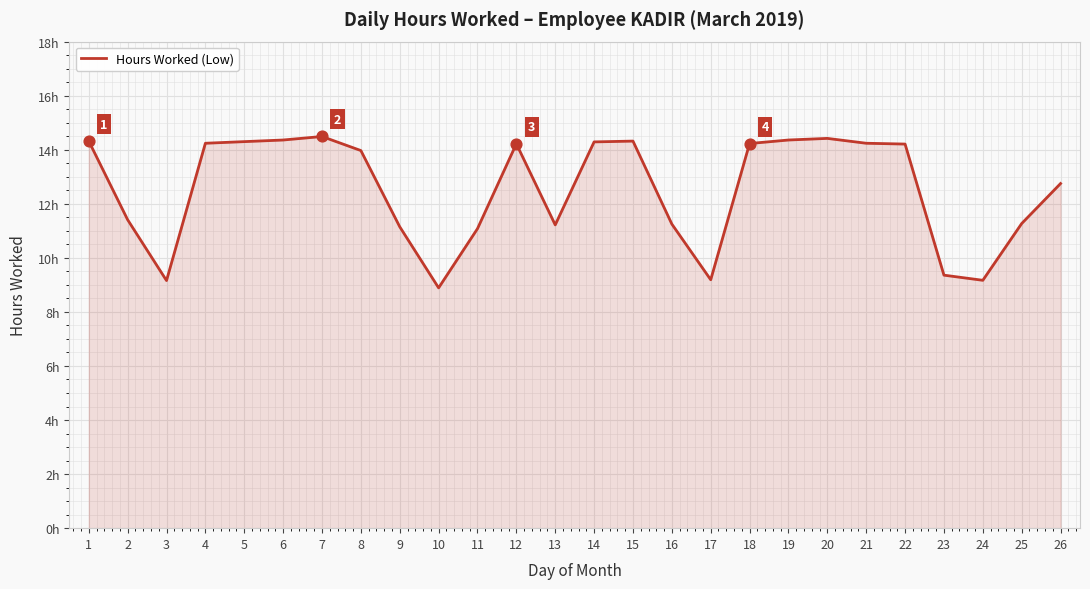

What is the ratio of the value at 24 to the value at 26?

0.7